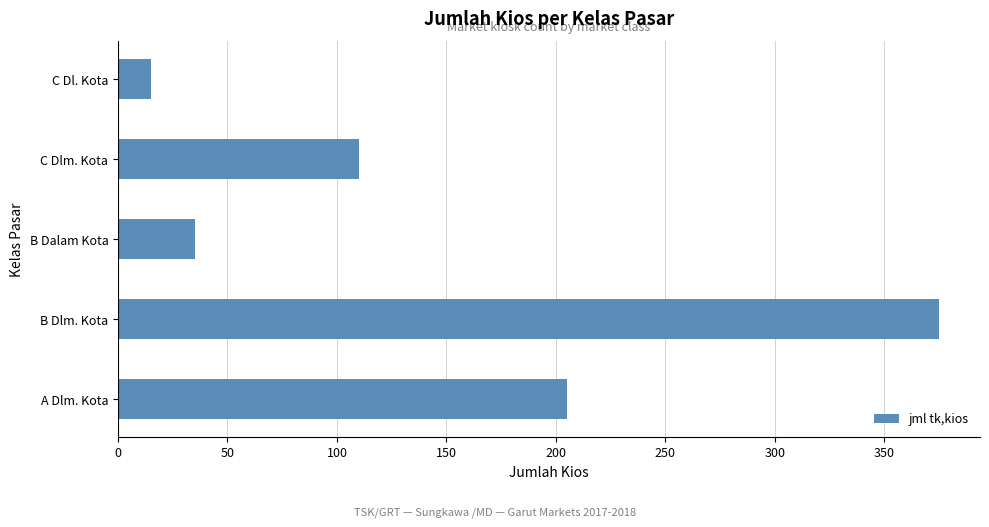

Reading top to bottom, transcribe all the data shown in this chart.

15	110	35	375	205